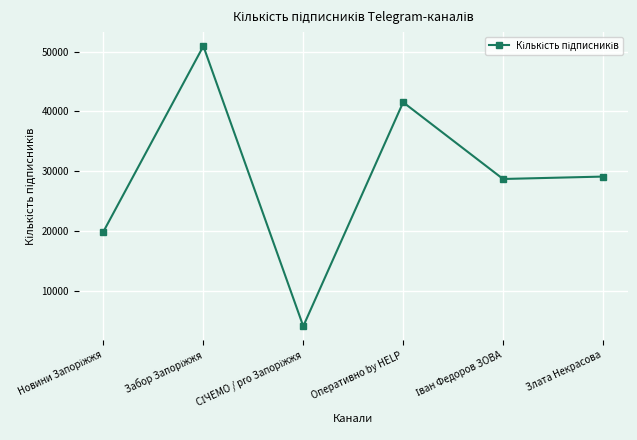

How many data points are less than 29123?

3